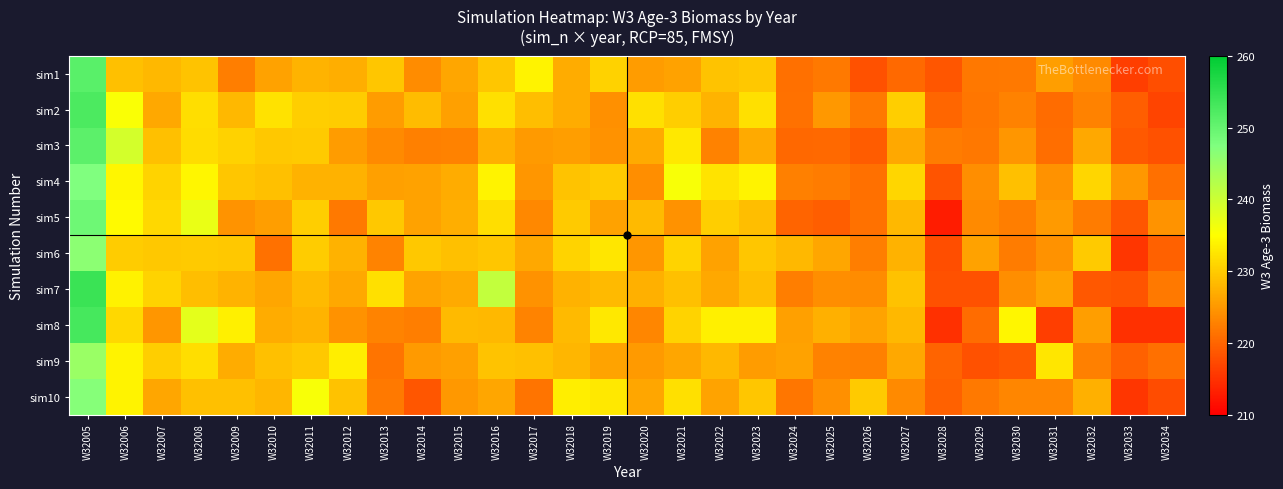

Reading left to right, what are all the values shown in this chart?

sim1: W32005=251.1	W32006=228.9	W32007=228.2	W32008=229.3	W32009=222.4	W32010=226.0	W32011=227.7	W32012=227.2	W32013=229.5	W32014=223.7	W32015=226.4	W32016=229.5	W32017=233.9	W32018=226.9	W32019=230.5	W32020=225.3	W32021=226.0	W32022=229.2	W32023=229.6	W32024=221.1	W32025=222.1	W32026=218.1	W32027=220.5	W32028=218.4	W32029=221.9	W32030=221.9	W32031=225.6	W32032=223.7	W32033=216.2	W32034=217.8
sim2: W32005=252.4	W32006=235.4	W32007=226.6	W32008=231.8	W32009=228.0	W32010=232.1	W32011=230.2	W32012=230.0	W32013=225.4	W32014=228.4	W32015=225.8	W32016=232.0	W32017=228.6	W32018=226.8	W32019=224.1	W32020=232.0	W32021=230.2	W32022=227.7	W32023=232.0	W32024=221.2	W32025=225.0	W32026=222.0	W32027=230.2	W32028=220.0	W32029=221.5	W32030=222.8	W32031=220.6	W32032=222.8	W32033=219.3	W32034=216.8
sim3: W32005=250.9	W32006=239.2	W32007=228.8	W32008=231.5	W32009=230.6	W32010=229.7	W32011=229.7	W32012=225.3	W32013=223.5	W32014=222.6	W32015=222.8	W32016=227.4	W32017=225.1	W32018=225.6	W32019=224.4	W32020=226.7	W32021=232.8	W32022=222.8	W32023=226.7	W32024=220.2	W32025=220.4	W32026=219.0	W32027=226.5	W32028=222.2	W32029=221.7	W32030=224.8	W32031=220.8	W32032=226.6	W32033=218.8	W32034=218.1
sim4: W32005=247.4	W32006=234.1	W32007=230.8	W32008=234.1	W32009=229.4	W32010=228.8	W32011=227.5	W32012=227.5	W32013=225.7	W32014=225.9	W32015=226.9	W32016=234.0	W32017=224.8	W32018=229.2	W32019=229.9	W32020=224.1	W32021=235.6	W32022=232.3	W32023=233.9	W32024=222.6	W32025=222.2	W32026=221.1	W32027=230.9	W32028=218.3	W32029=224.1	W32030=228.8	W32031=224.3	W32032=231.0	W32033=225.0	W32034=221.0
sim5: W32005=249.2	W32006=234.5	W32007=231.3	W32008=237.0	W32009=224.5	W32010=225.5	W32011=230.2	W32012=222.0	W32013=229.6	W32014=225.9	W32015=227.2	W32016=231.8	W32017=223.3	W32018=229.9	W32019=225.8	W32020=228.2	W32021=224.4	W32022=230.1	W32023=228.7	W32024=219.8	W32025=219.3	W32026=221.2	W32027=228.2	W32028=212.8	W32029=223.5	W32030=222.3	W32031=225.1	W32032=222.1	W32033=218.6	W32034=224.6
sim6: W32005=246.2	W32006=230.0	W32007=229.7	W32008=229.8	W32009=229.6	W32010=221.2	W32011=229.9	W32012=227.5	W32013=223.0	W32014=229.6	W32015=228.9	W32016=229.5	W32017=226.5	W32018=230.8	W32019=232.6	W32020=224.7	W32021=230.8	W32022=225.9	W32023=229.4	W32024=228.0	W32025=226.4	W32026=222.4	W32027=227.6	W32028=217.7	W32029=225.9	W32030=222.3	W32031=224.3	W32032=229.8	W32033=215.3	W32034=219.7
sim7: W32005=254.3	W32006=233.7	W32007=230.8	W32008=228.6	W32009=227.7	W32010=226.3	W32011=228.3	W32012=226.5	W32013=232.0	W32014=226.0	W32015=226.7	W32016=240.9	W32017=224.3	W32018=227.4	W32019=228.3	W32020=227.3	W32021=228.8	W32022=226.4	W32023=228.6	W32024=222.3	W32025=224.0	W32026=223.8	W32027=229.0	W32028=218.1	W32029=218.1	W32030=224.1	W32031=226.1	W32032=218.7	W32033=218.4	W32034=222.0
sim8: W32005=253.0	W32006=231.2	W32007=224.7	W32008=237.7	W32009=233.5	W32010=226.9	W32011=227.7	W32012=224.3	W32013=222.9	W32014=222.5	W32015=228.3	W32016=228.2	W32017=223.1	W32018=228.3	W32019=232.8	W32020=223.1	W32021=230.8	W32022=233.6	W32023=233.5	W32024=225.7	W32025=227.2	W32026=226.0	W32027=228.0	W32028=214.7	W32029=220.7	W32030=234.2	W32031=216.1	W32032=225.5	W32033=214.9	W32034=214.7
sim9: W32005=244.8	W32006=234.0	W32007=230.2	W32008=231.7	W32009=226.9	W32010=228.8	W32011=229.5	W32012=233.4	W32013=221.3	W32014=225.2	W32015=225.6	W32016=229.2	W32017=228.9	W32018=227.8	W32019=226.2	W32020=225.1	W32021=226.4	W32022=228.2	W32023=225.4	W32024=225.9	W32025=222.8	W32026=222.7	W32027=226.4	W32028=219.9	W32029=218.1	W32030=218.6	W32031=232.6	W32032=222.6	W32033=219.7	W32034=221.1
sim10: W32005=246.8	W32006=233.9	W32007=226.3	W32008=228.9	W32009=228.8	W32010=227.9	W32011=235.8	W32012=229.1	W32013=222.0	W32014=218.5	W32015=225.0	W32016=226.4	W32017=221.5	W32018=233.4	W32019=232.7	W32020=226.2	W32021=232.0	W32022=226.2	W32023=229.3	W32024=221.6	W32025=224.1	W32026=229.9	W32027=223.5	W32028=219.7	W32029=222.1	W32030=223.2	W32031=223.2	W32032=227.2	W32033=215.4	W32034=217.6